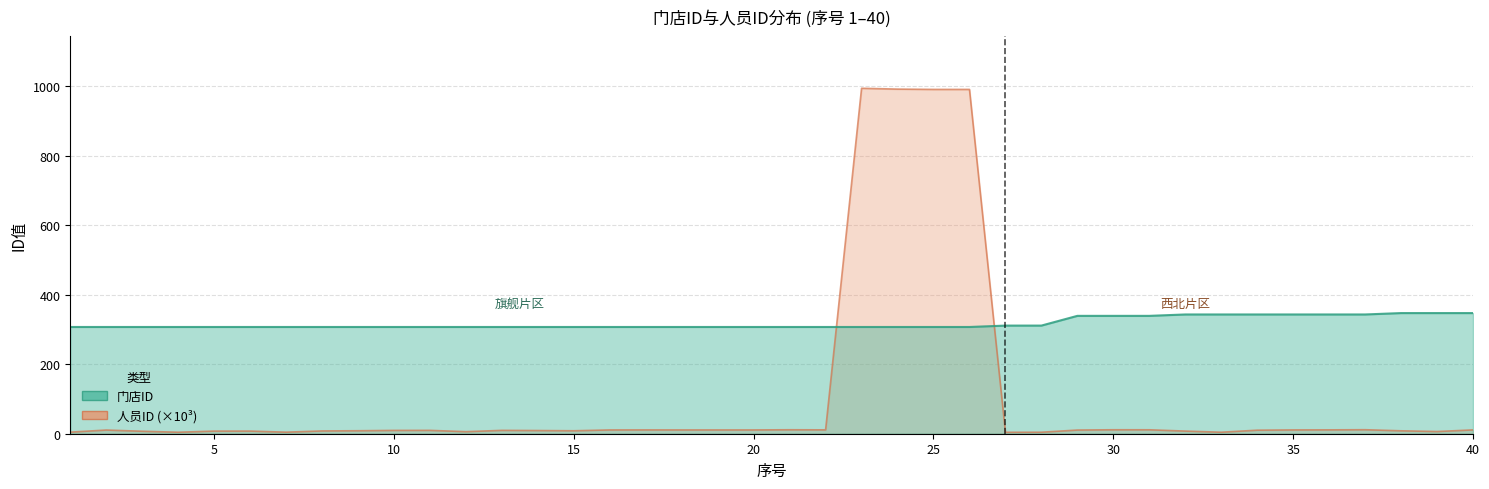

How many data points in 人员ID are less than 10?

20